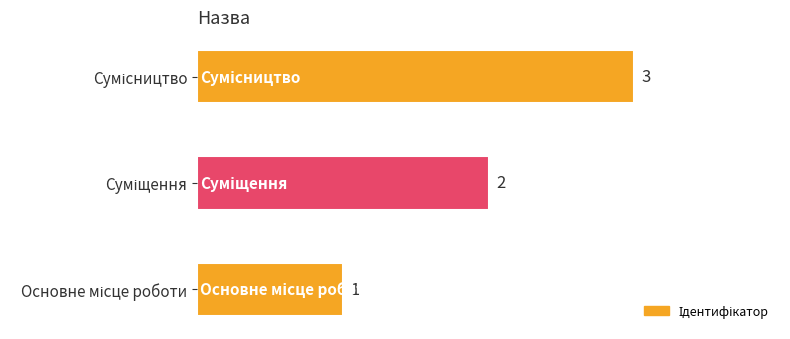

What is the sum of all values?

6